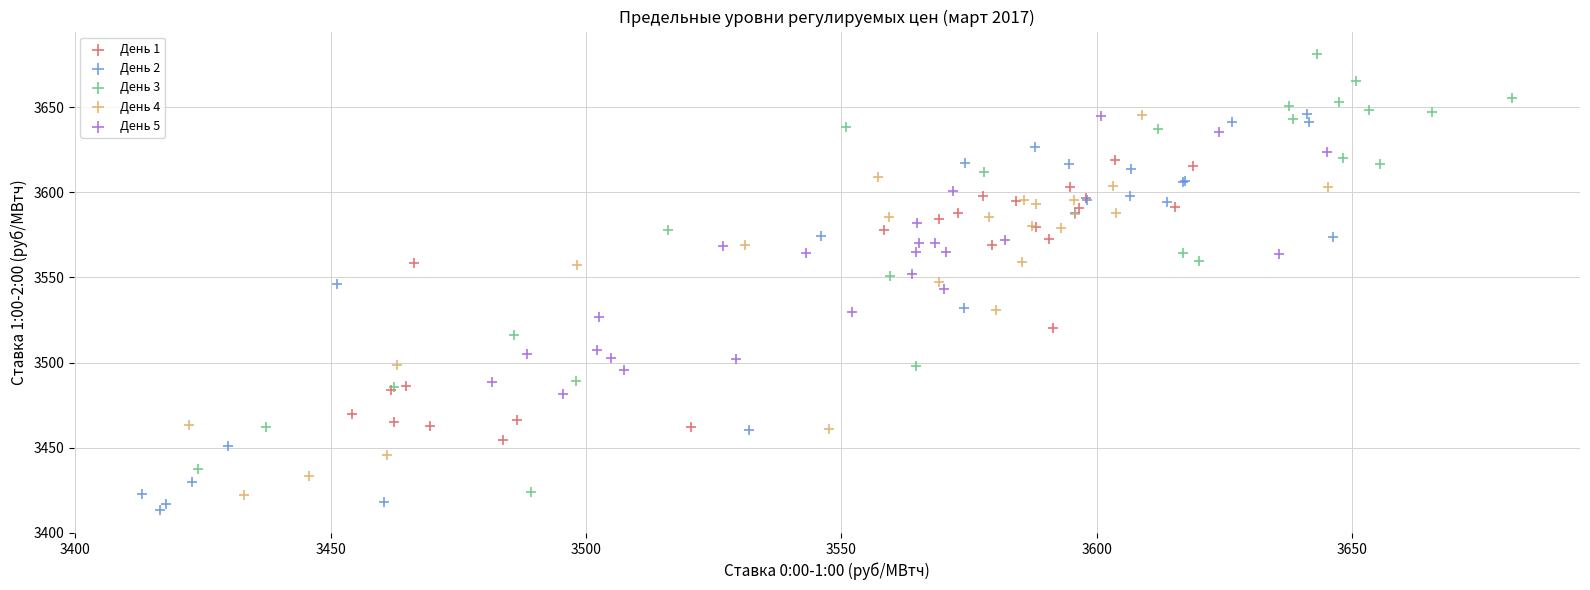

Which series has the largest Y range (max minus min)?

День 3